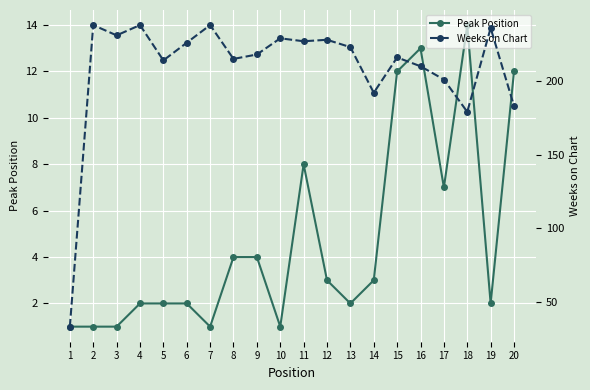

At which label does Peak Position first exceed 3?

8